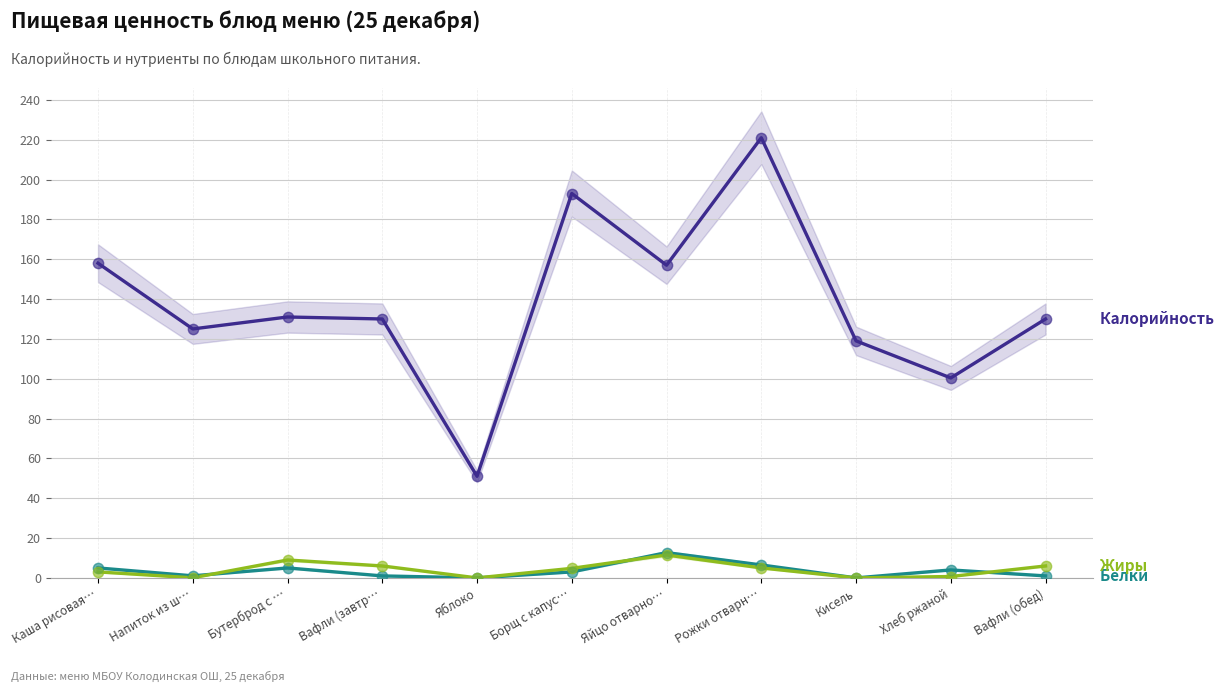

What are all the series names shown in the legend?

Калорийность, Белки, Жиры